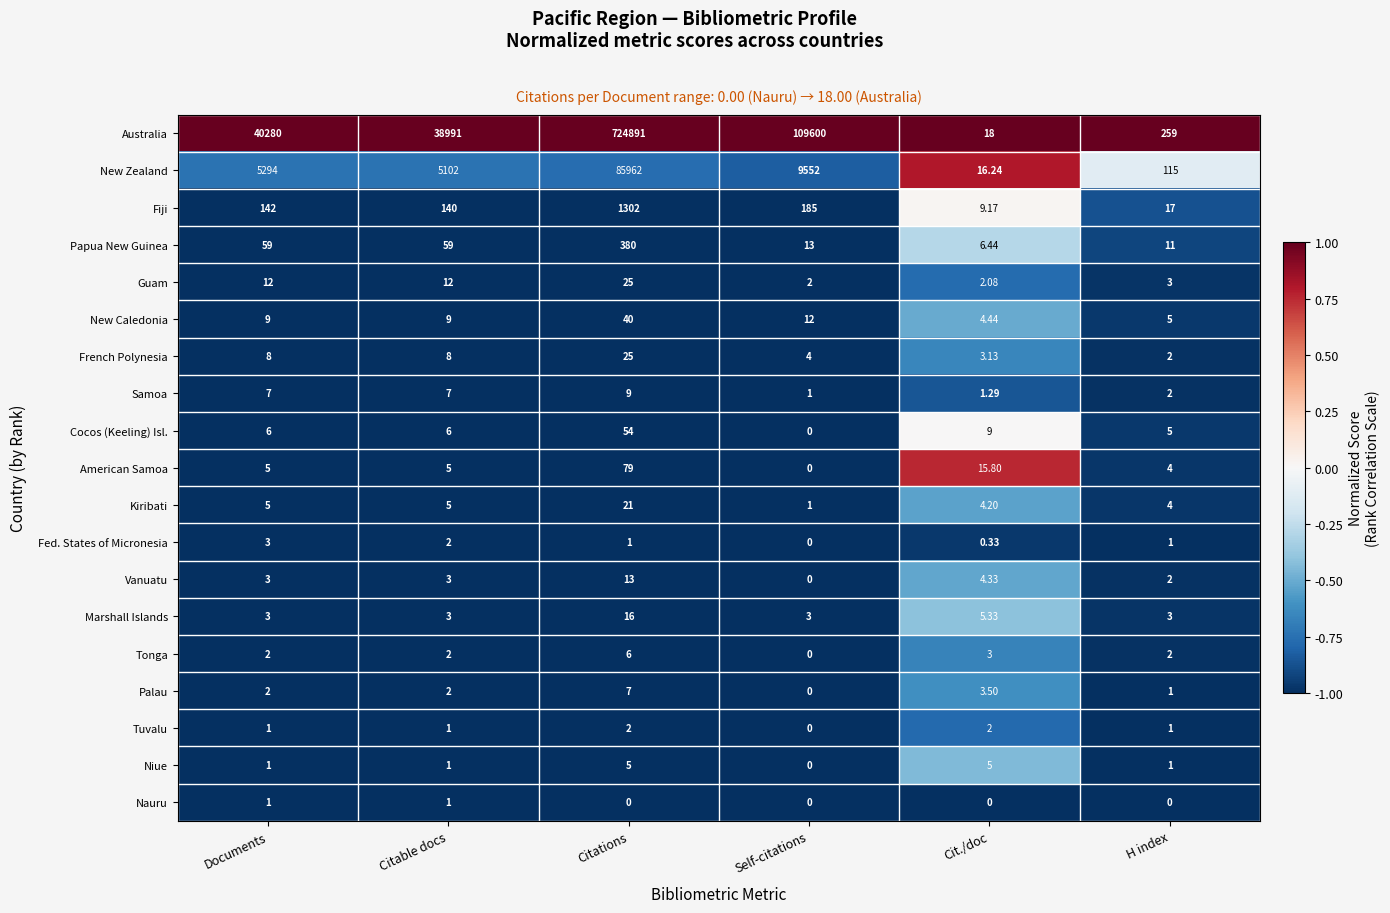

What is the total value across all series at Citable docs?

44359.0